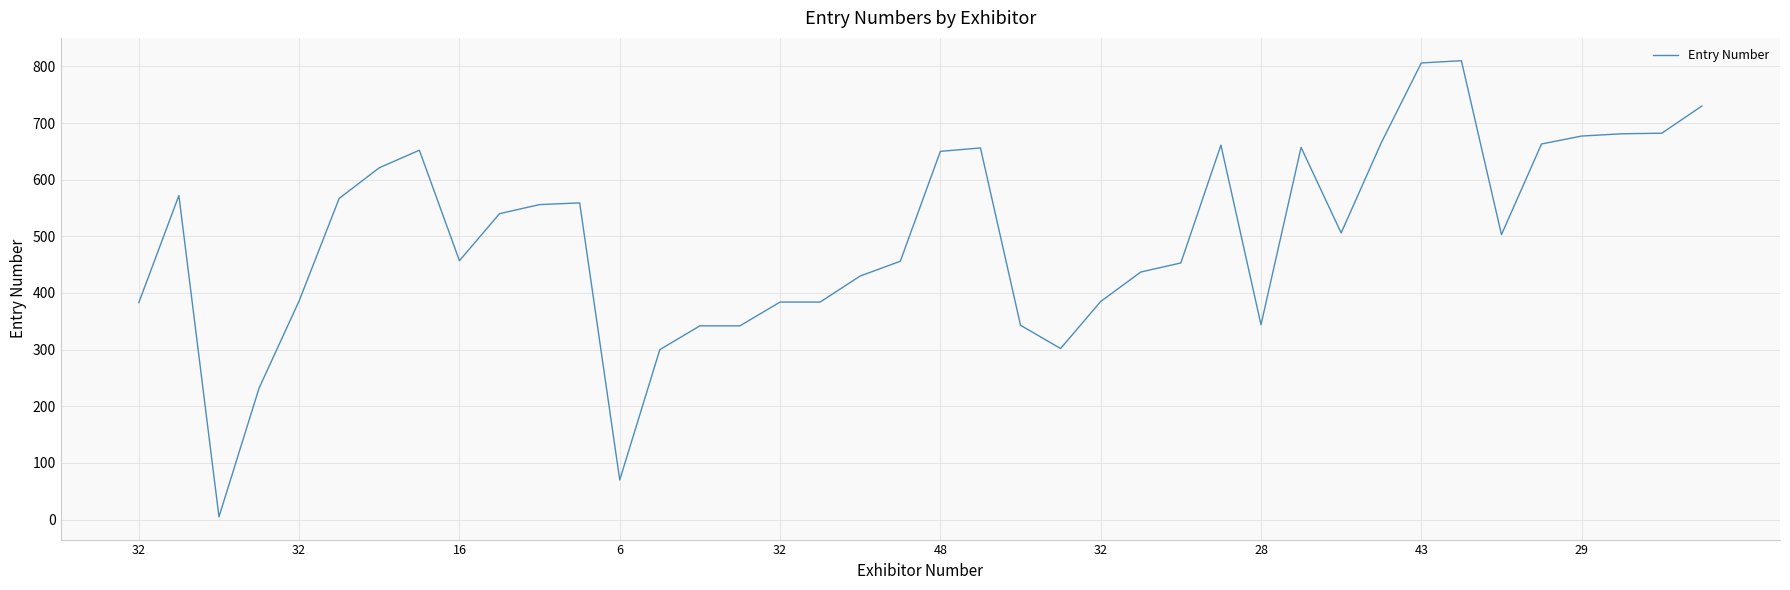

What is the greatest value displayed?

810